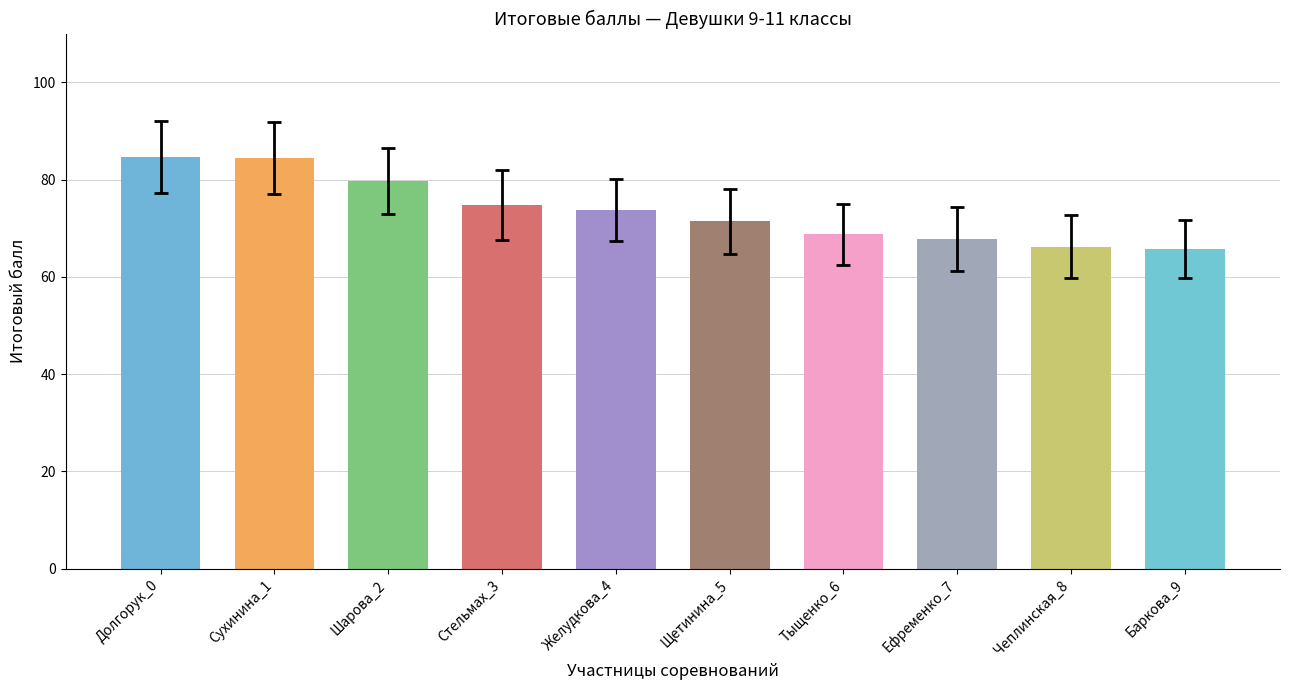

What is the maximum value shown in the chart?

84.7